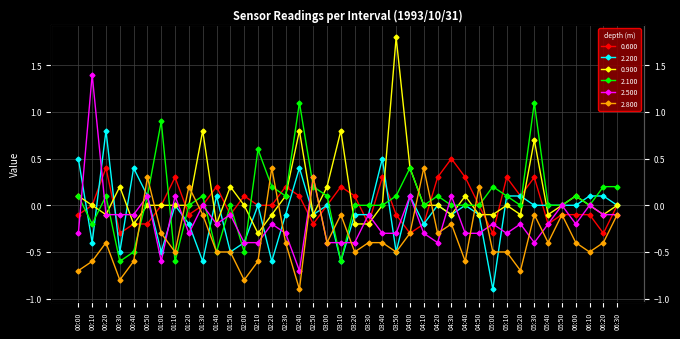

What is the greatest value displayed?

1.8